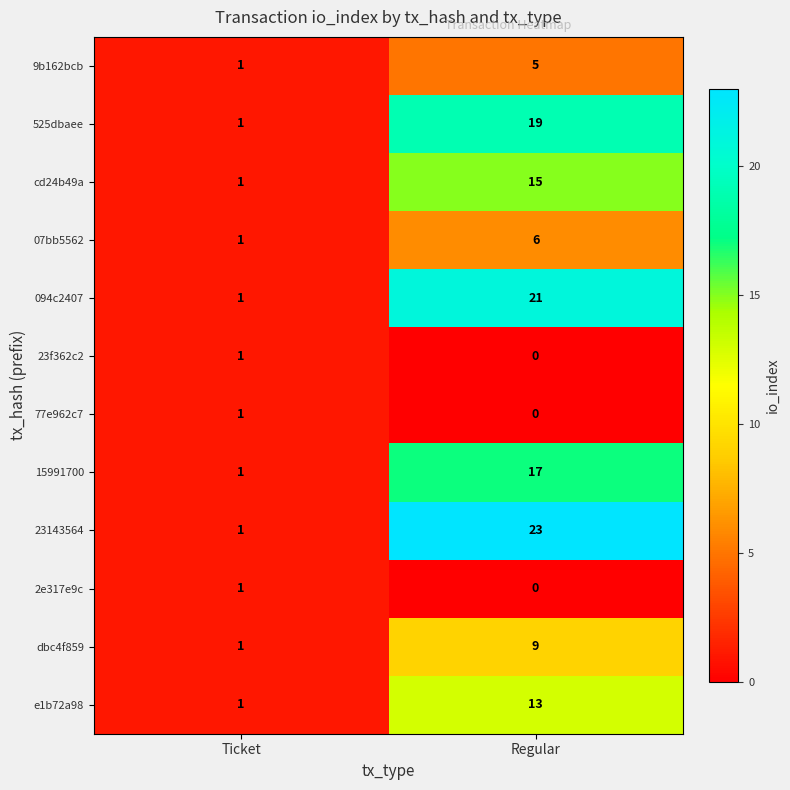

What is the sum of all 23143564 values?

24